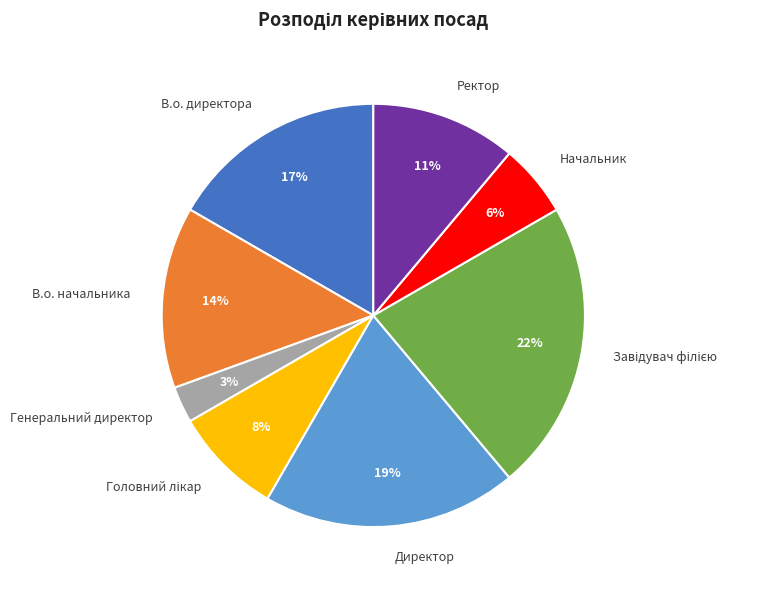

True or false: Ректор accounts for 11% of the total.

True